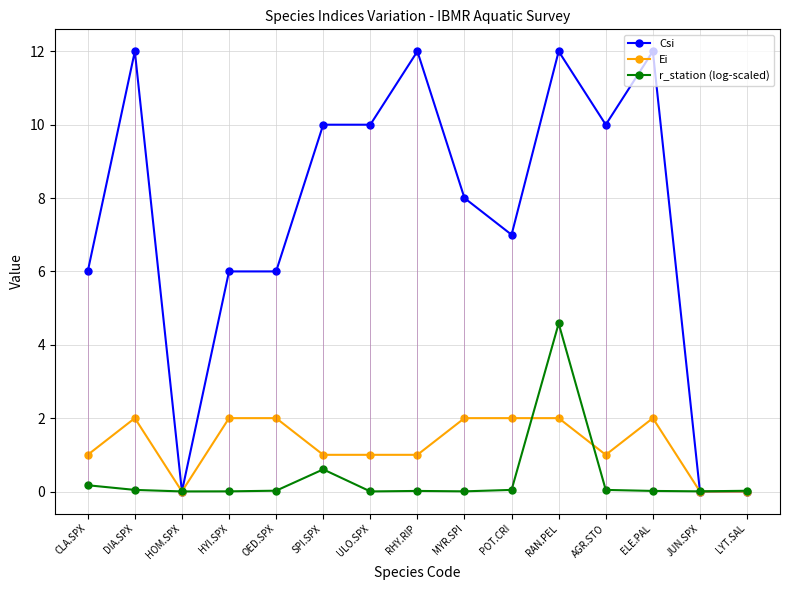

At which label does Csi first exceed 8?

DIA.SPX